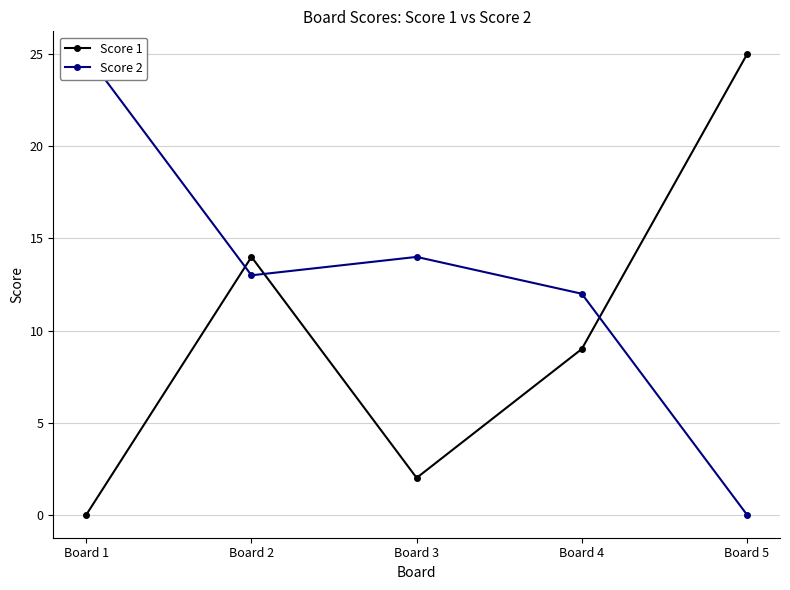

What is the spread (max minus min) of values at Board 5?

25